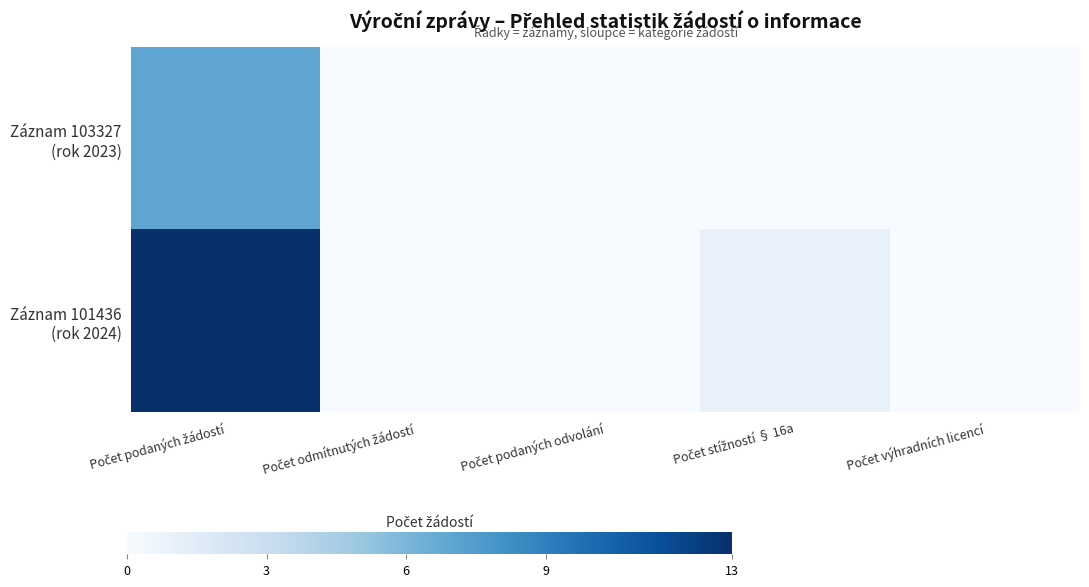

Which series has the largest total across all categories?

Záznam 101436 (rok 2024)